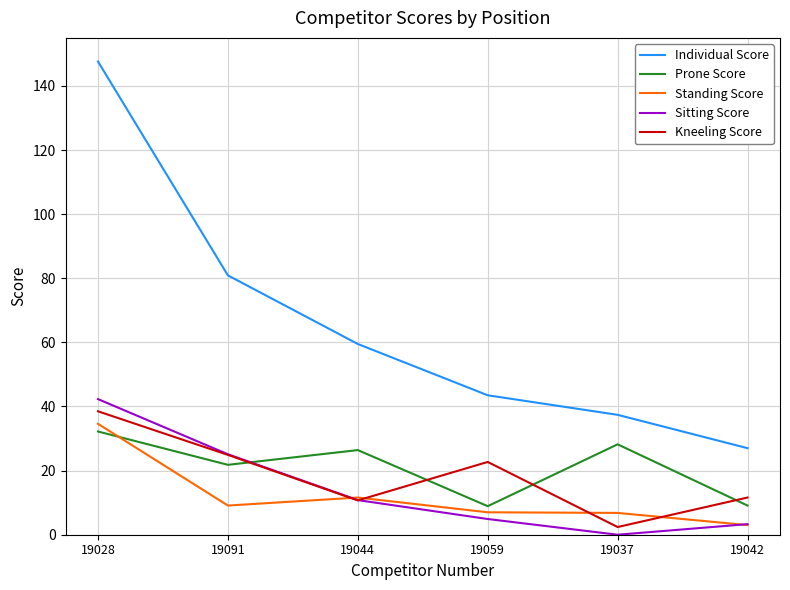

In Kneeling Score, how many points are higher than both neighbors (excluding endpoints)?

1